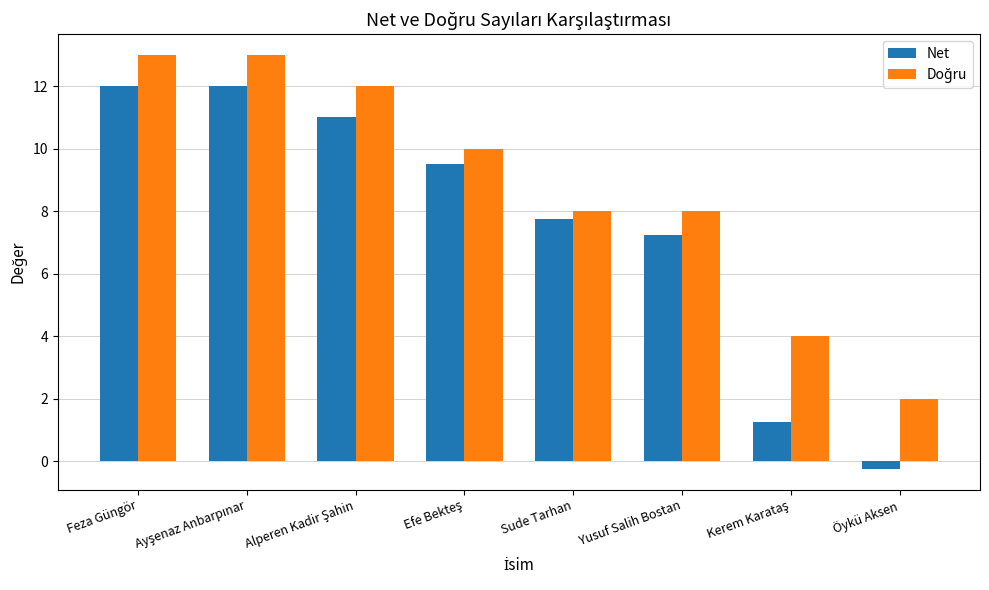

The value of Net at Sude Tarhan is 7.8. True or false?

True